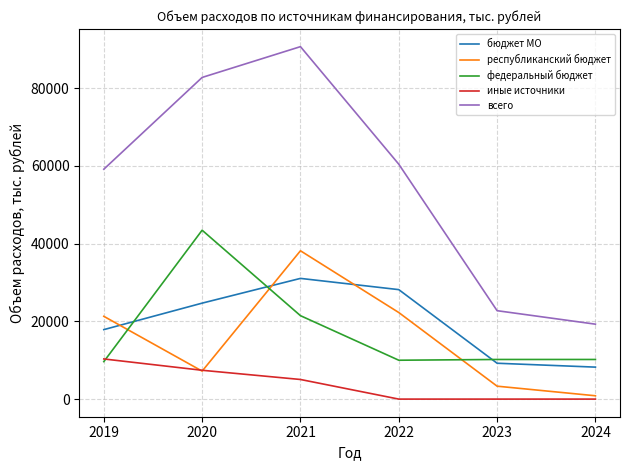

Rank the series by their maximum value, from lowest to highest.

иные источники, бюджет МО, республиканский бюджет, федеральный бюджет, всего